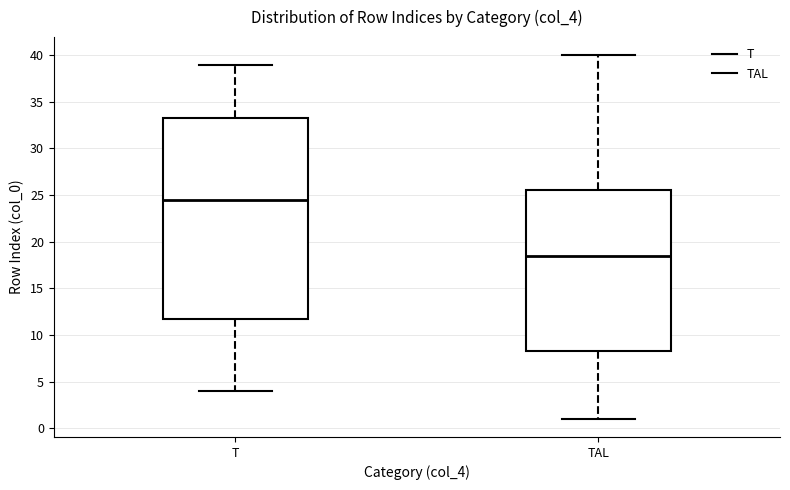

Where is the lower edge of the box for T on the y-axis? The values are not printed on the chart, so give them approximately, as read against the axis.

12.0